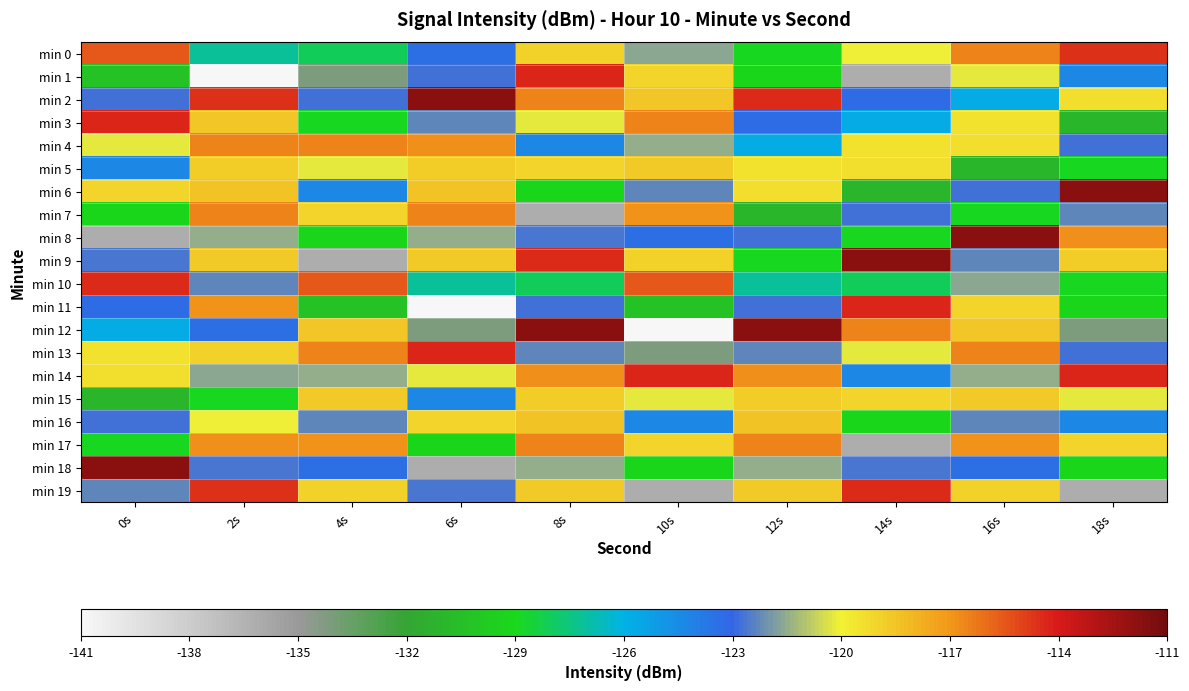

Which category has the lowest value across all series?

2s